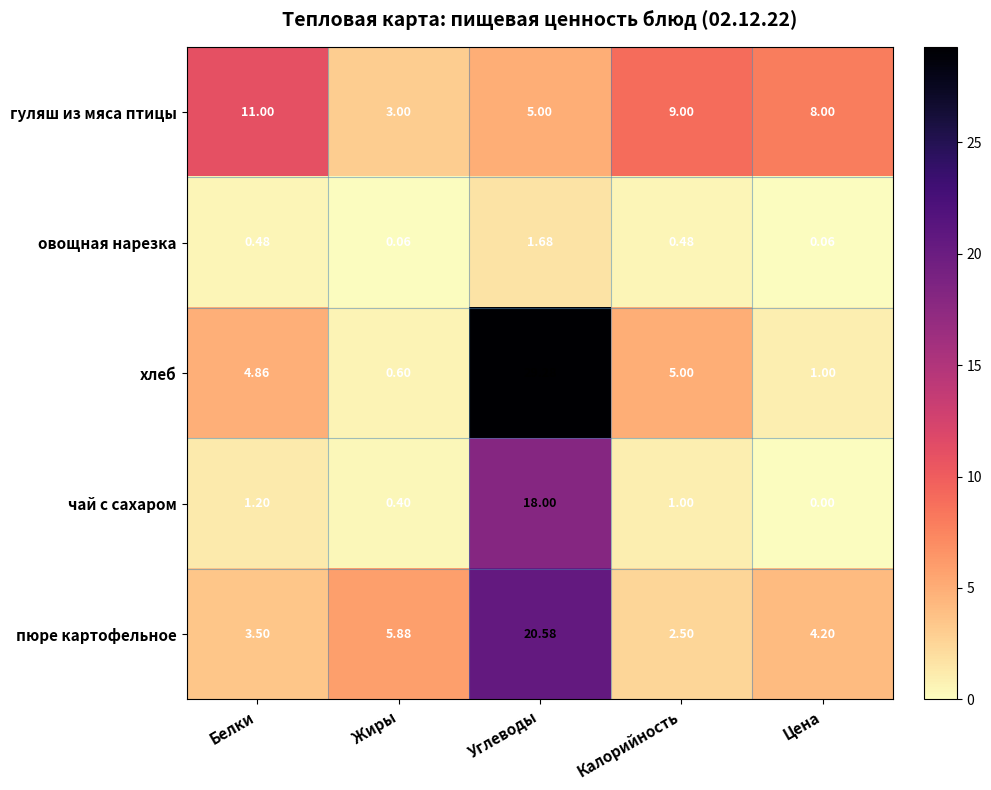

List the series in order of their peak value, lowest first.

овощная нарезка, гуляш из мяса птицы, чай с сахаром, пюре картофельное, хлеб